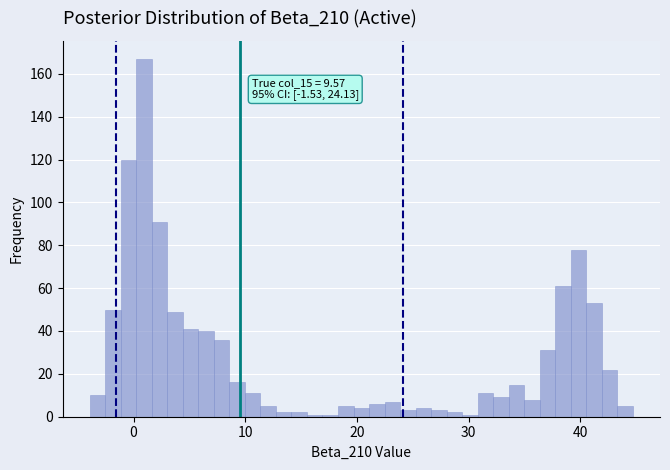

Around what value on the x-axis is the tallest bar? Give the approximate position of its centre, as read against the axis.

1